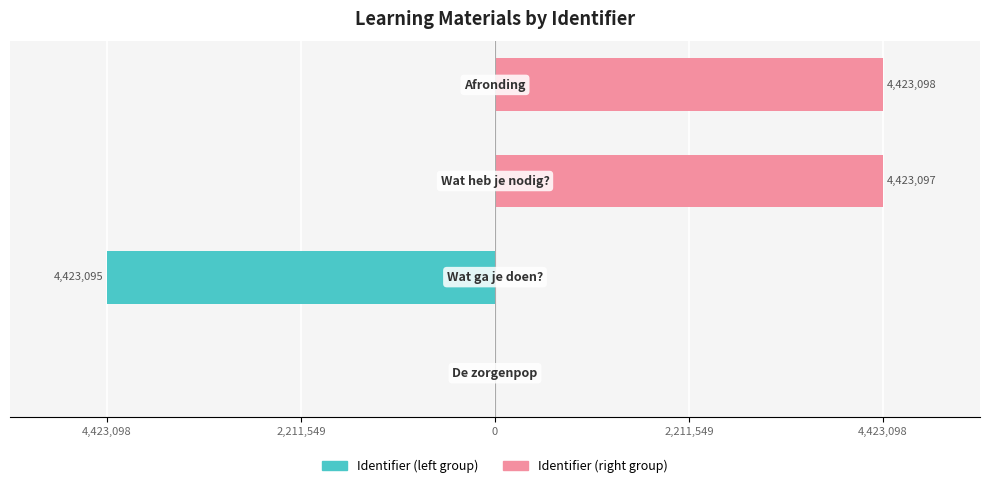

List the series in order of their peak value, highest first.

Identifier (right group), Identifier (left group)